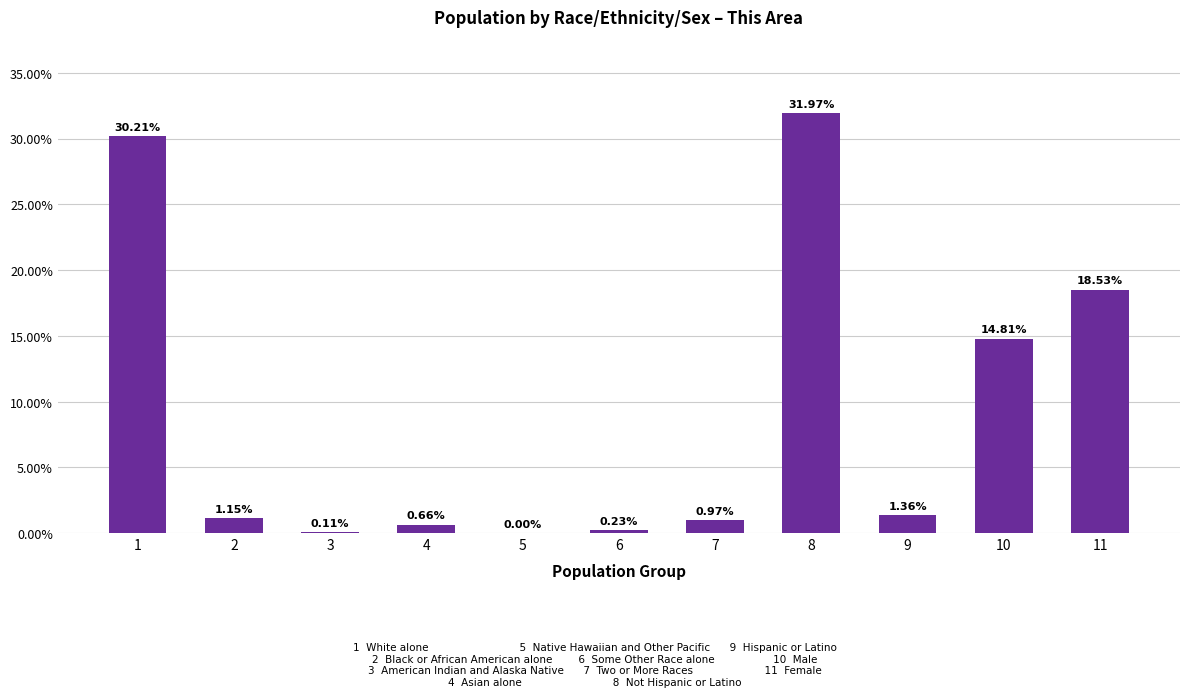

What is the change in value from 3 to 4?

+0.6